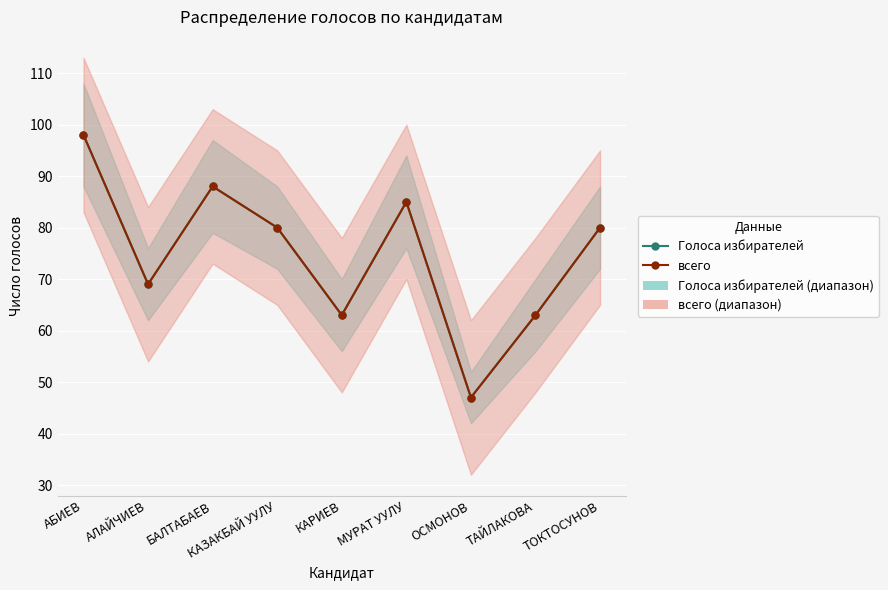

Which category has the lowest value in the Голоса избирателей series?

ОСМОНОВ